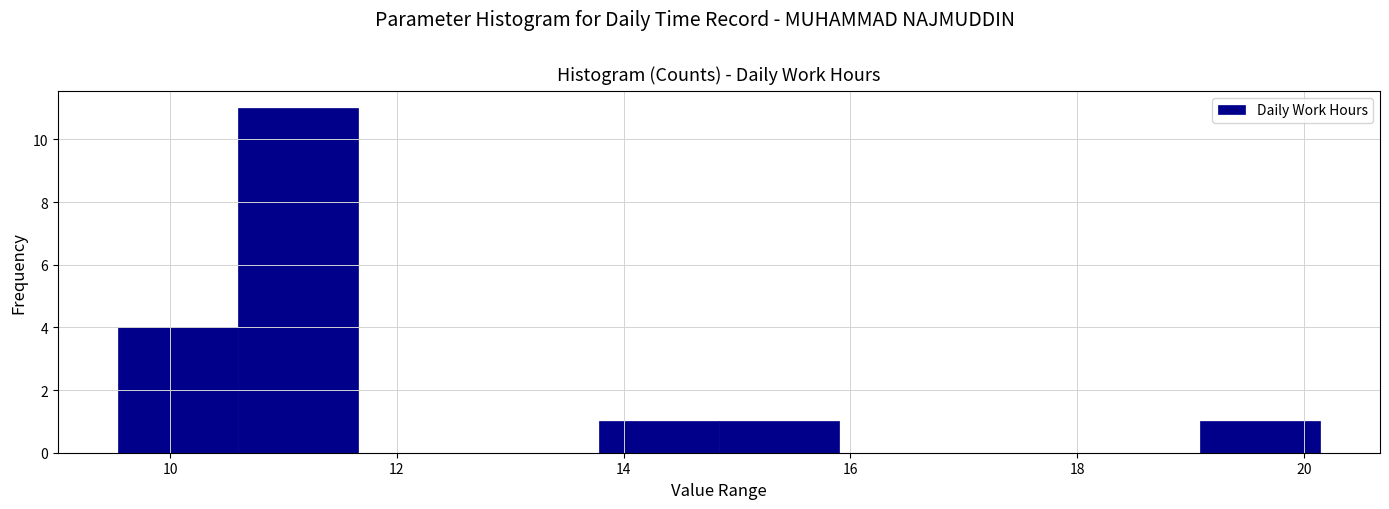

How tall is the bar that spans 9.54 to 10.60 on the x-axis? Neither the bar edges nor the heights are printed on the chart, so give them approximately, as read against the axes.

4